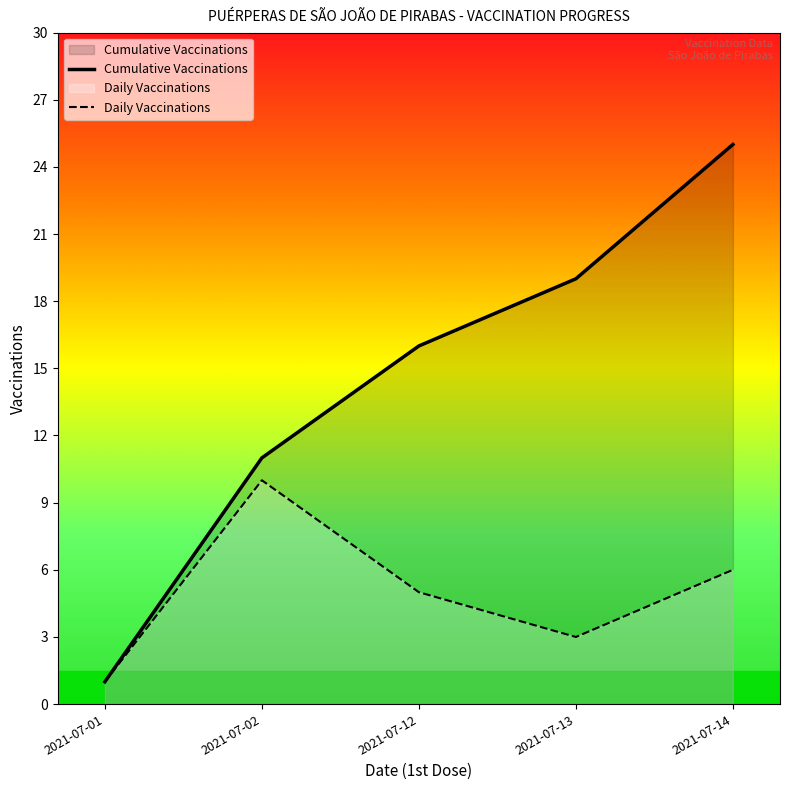

Count the number of categories in the chart.

5